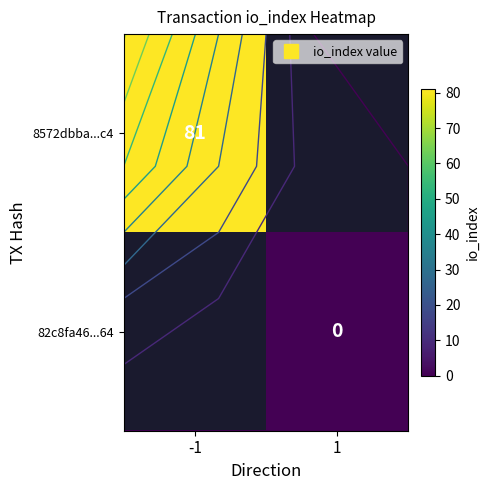

Which category has the highest value in the 82c8fa46...64 series?

-1